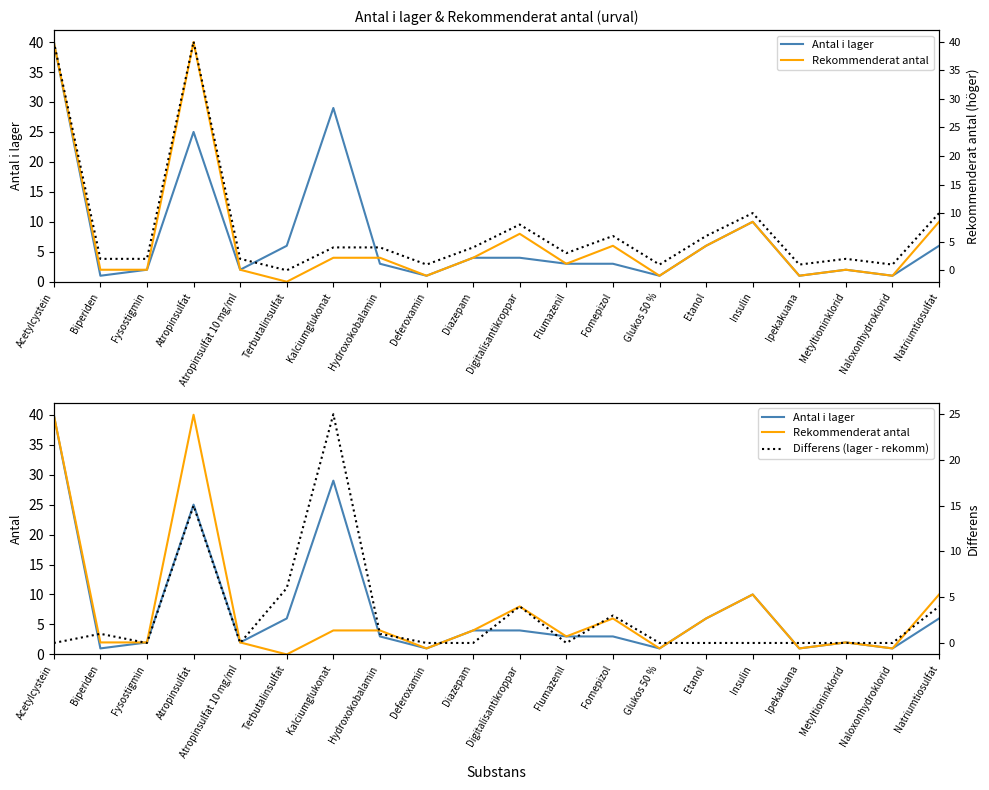

Does the chart have visible grid lines?

No